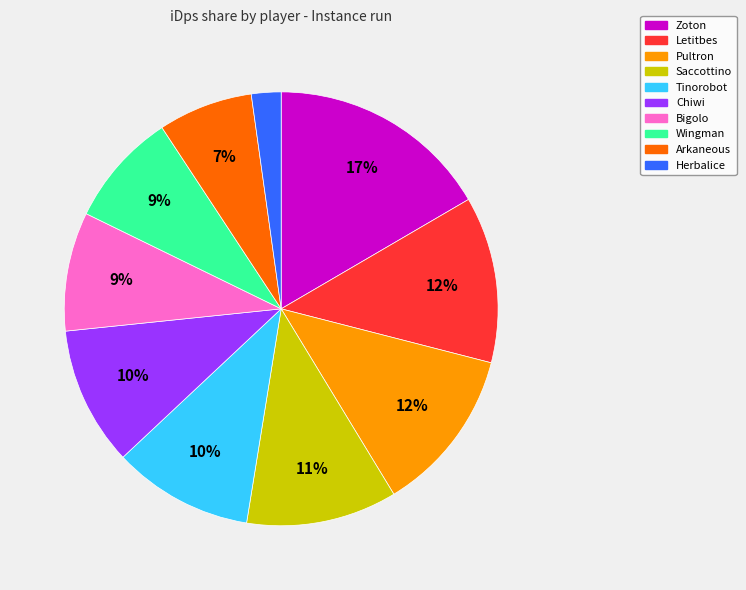

Which category has the smallest portion of the pie?

Herbalice